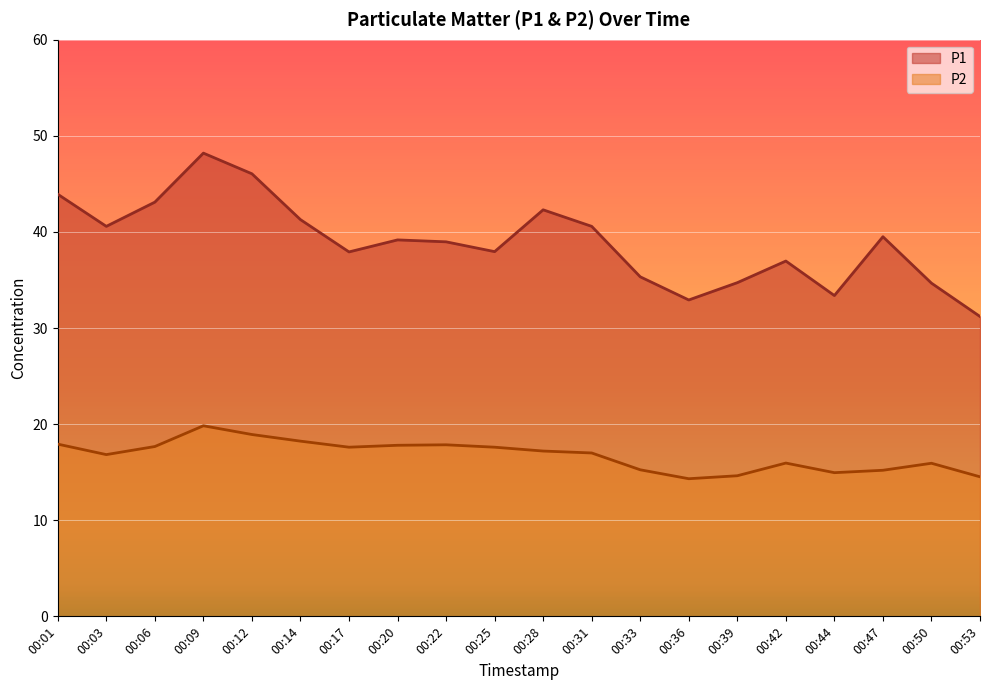

Where does the P2 series first go above 17?

00:01